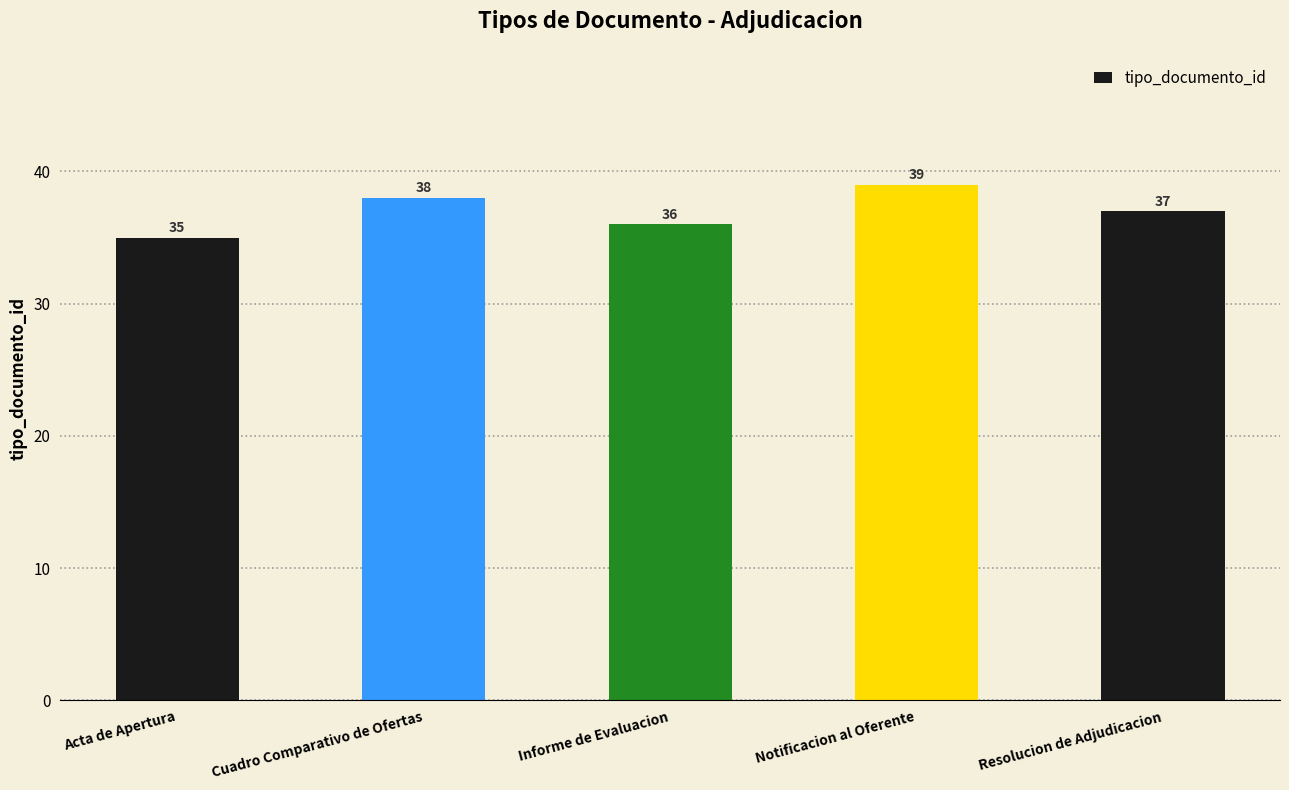

Between Notificacion al Oferente and Acta de Apertura, which is larger?

Notificacion al Oferente